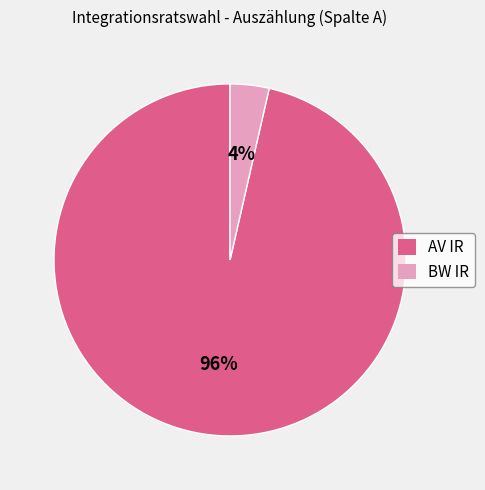

To the nearest percent, what percentage of the pie is BW IR?

4%